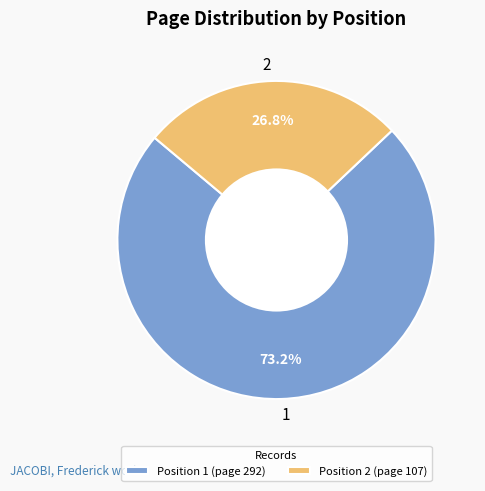

Which category has the smallest portion of the pie?

2